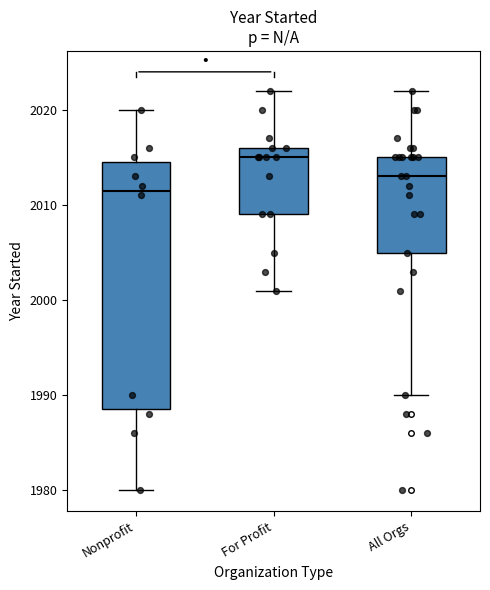

Reading left to right, transcribe this box plot: for each box, give where its median line is, the range the box spans, and where its two whiskers end, as read against the y-axis. The values are not printed on the chart, so give them approximately, as read against the axis.

Nonprofit: median 2012, box 1989 to 2015, whiskers 1980 to 2020
For Profit: median 2015, box 2009 to 2016, whiskers 2001 to 2022
All Orgs: median 2013, box 2005 to 2015, whiskers 1990 to 2022